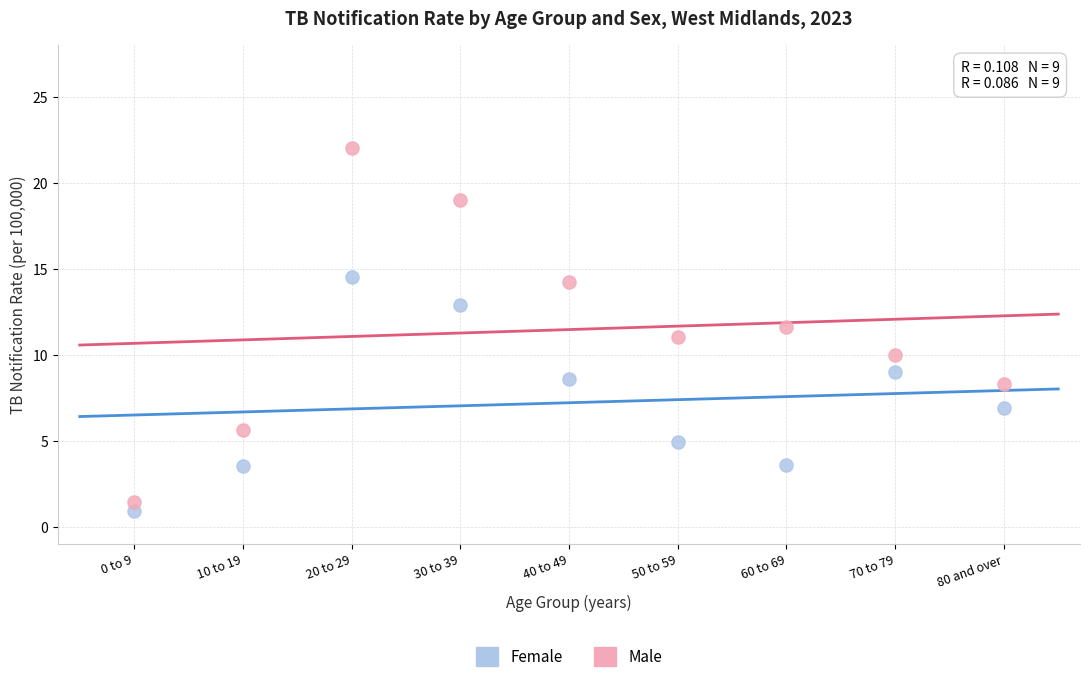

Which series contains the lowest Y value?

Female